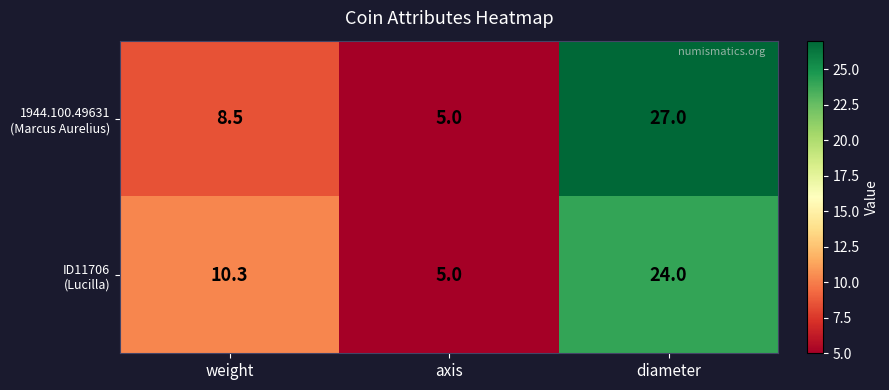

What is the total value across all series at axis?

10.0